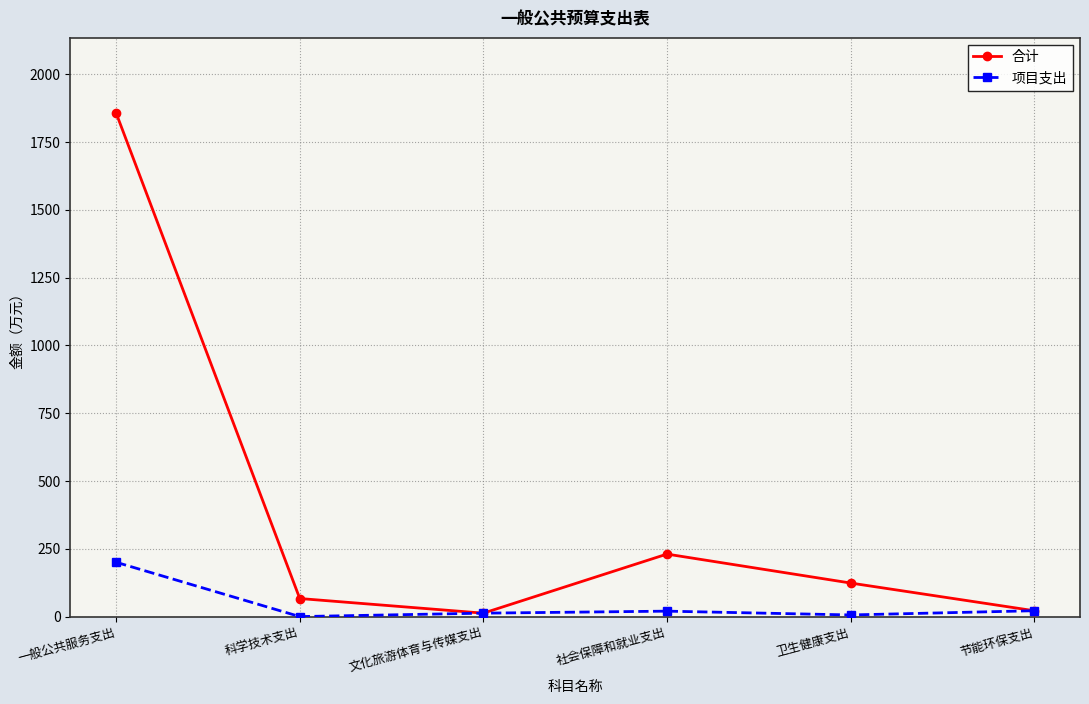

True or false: 项目支出 has a value of 200.2 at 一般公共服务支出.

True